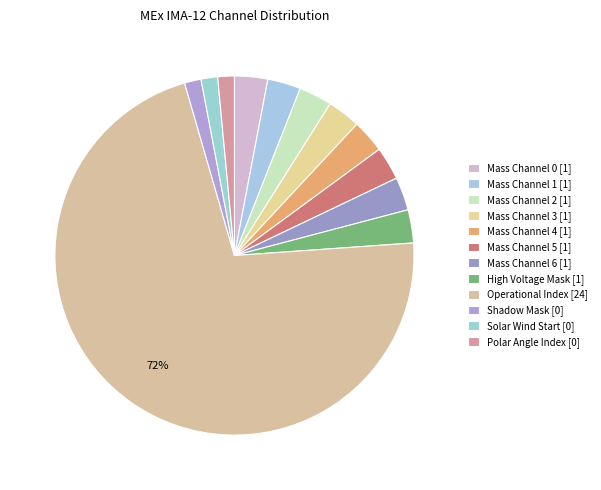

Count the number of slices in the pie.

12